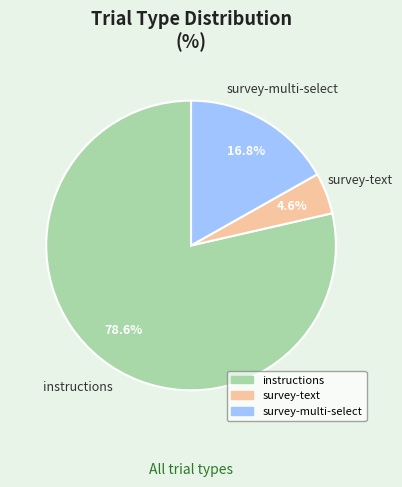

Combined, do survey-text and instructions account for over 50%?

Yes